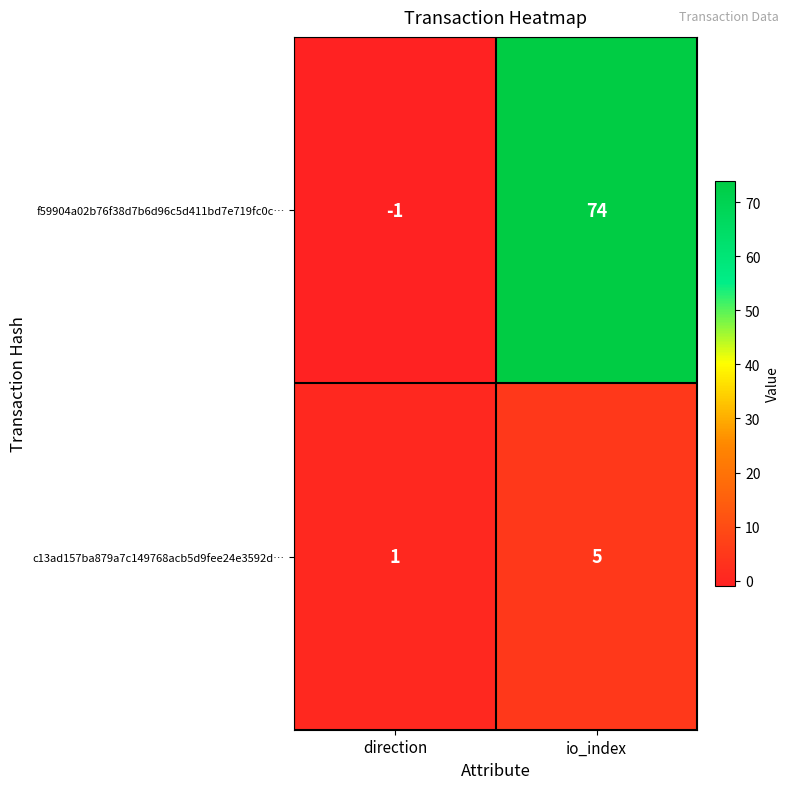

What is the minimum value shown in the chart?

-1